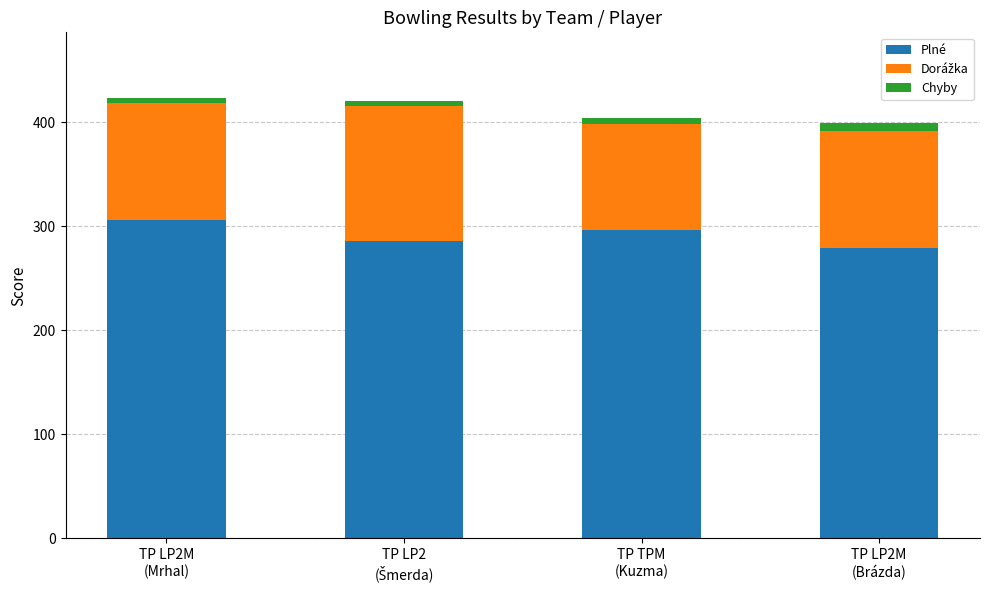

What is the average value of the Plné series?

292